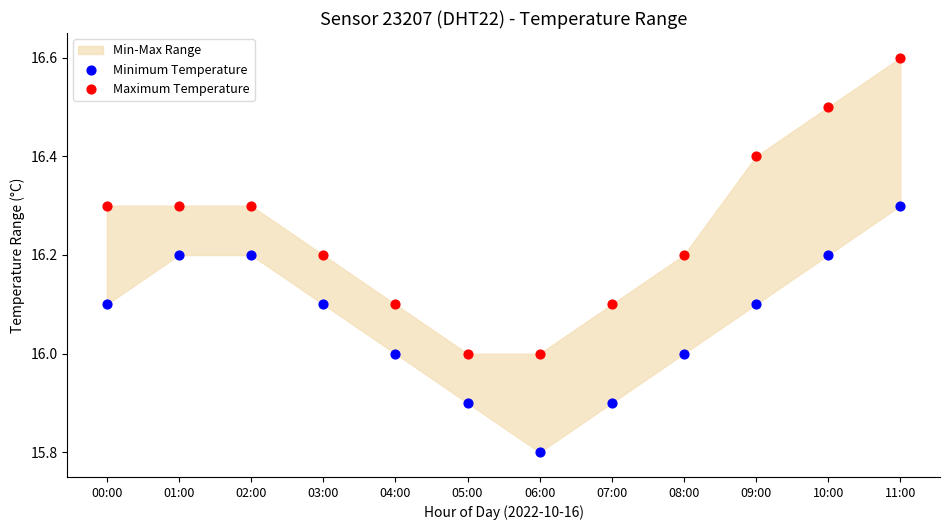

Which series contains the lowest Y value?

Minimum Temperature